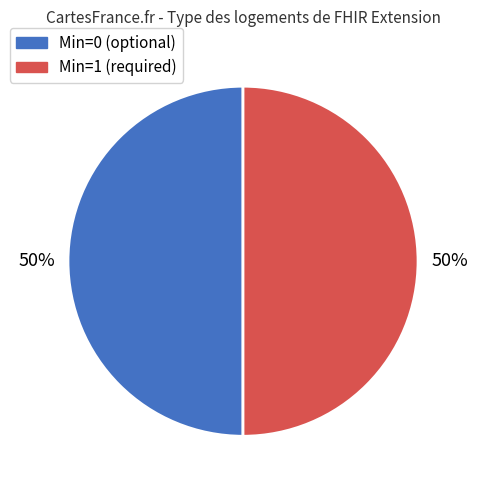

To the nearest percent, what is the average slice percentage?

50%